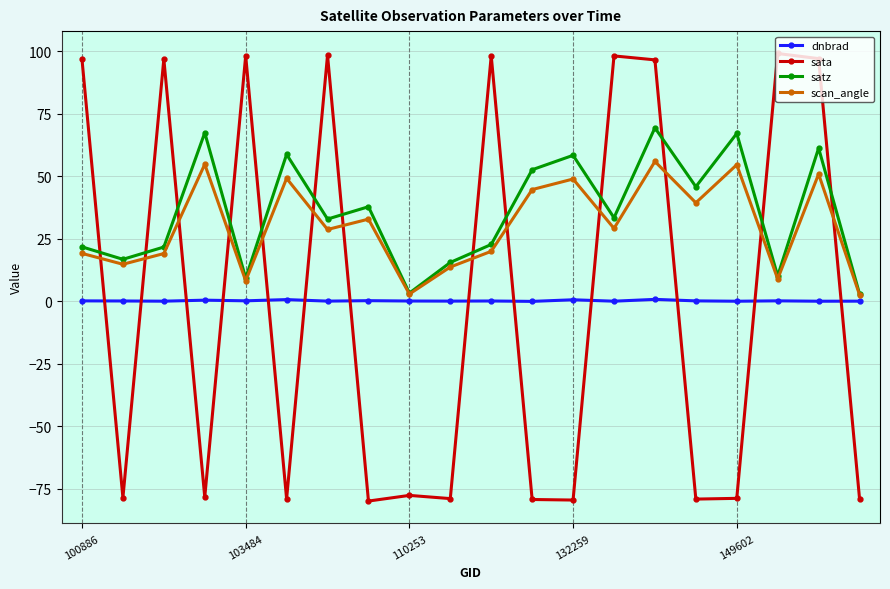

List the series in order of their peak value, lowest first.

dnbrad, scan_angle, satz, sata